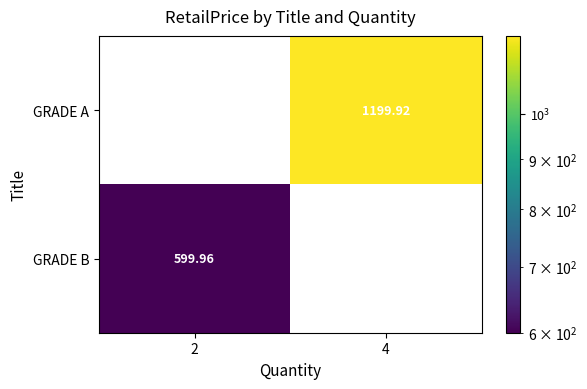

Where is GRADE A nearest to the value 599?

2